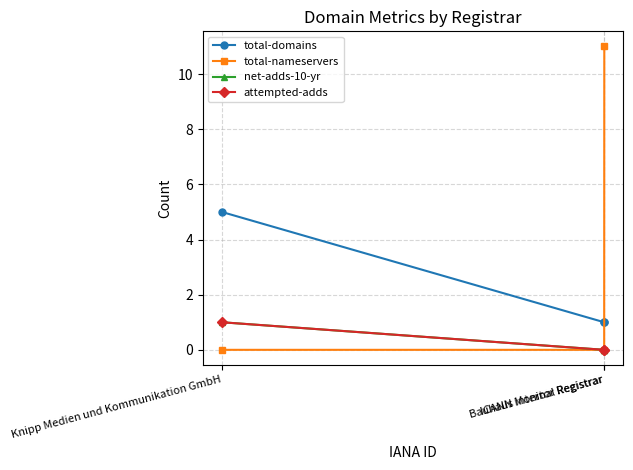

At which category does the chart reach its minimum across all series?

Knipp Medien und Kommunikation GmbH